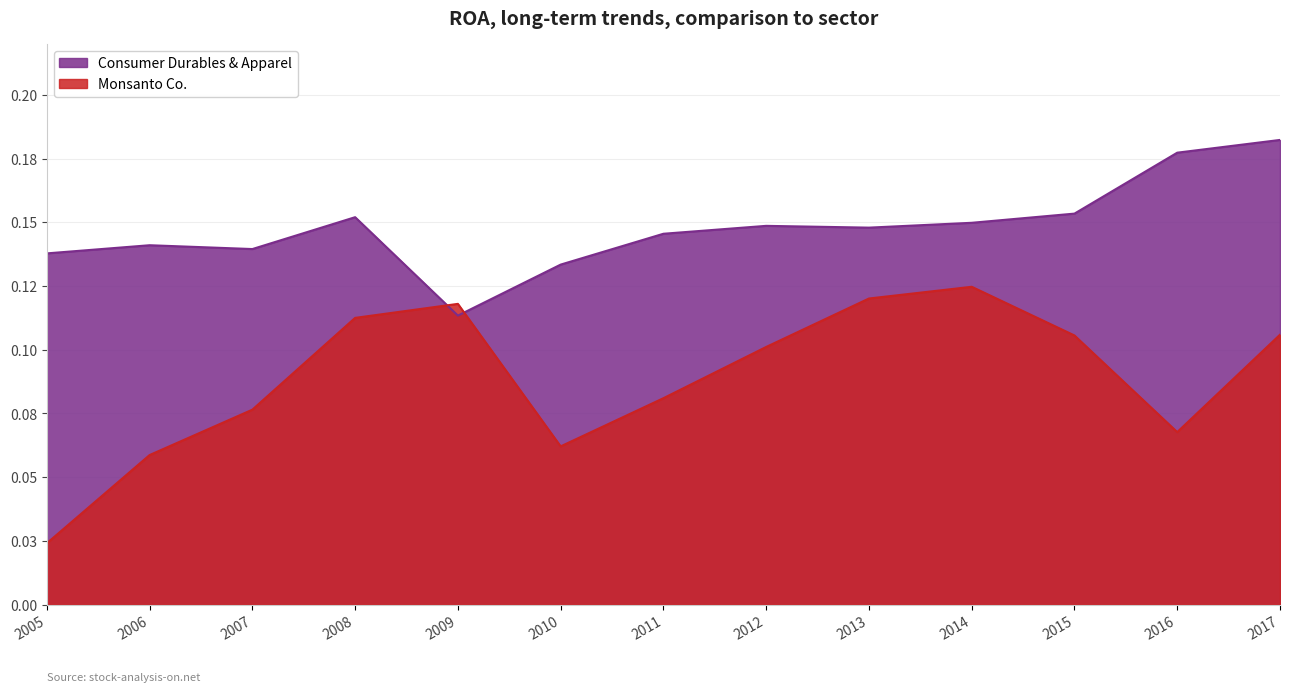

Where is the first local minimum for Monsanto Co.?

2010